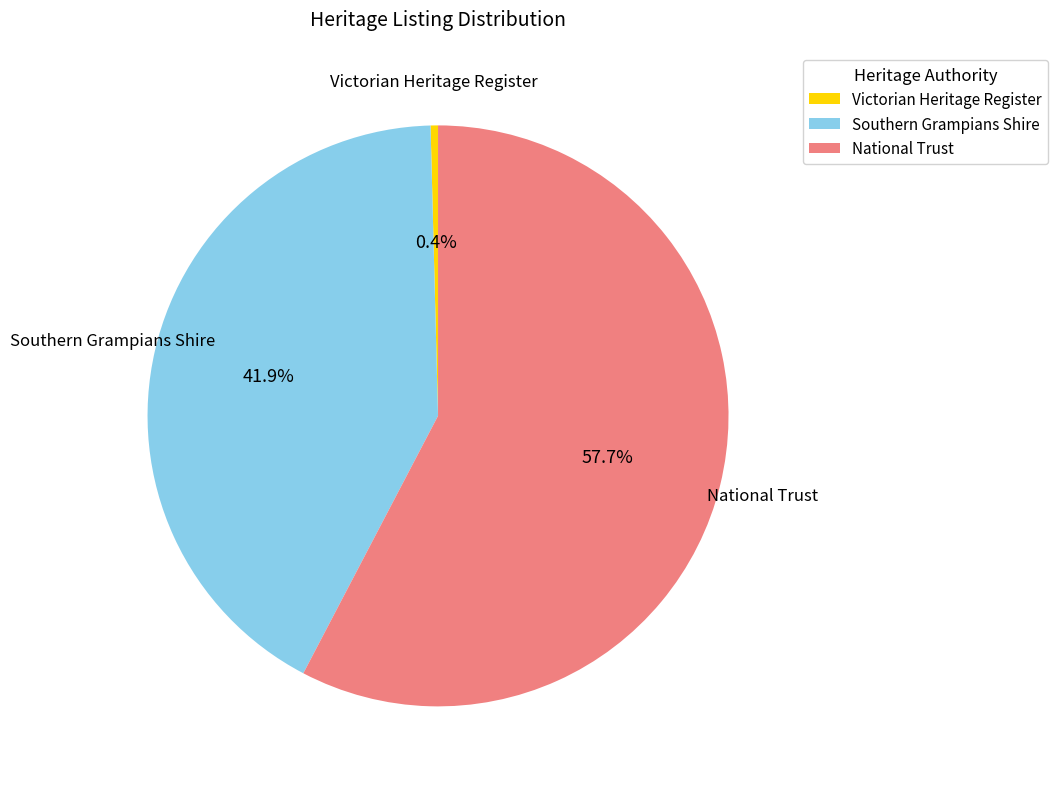

Does any single category account for the majority?

Yes